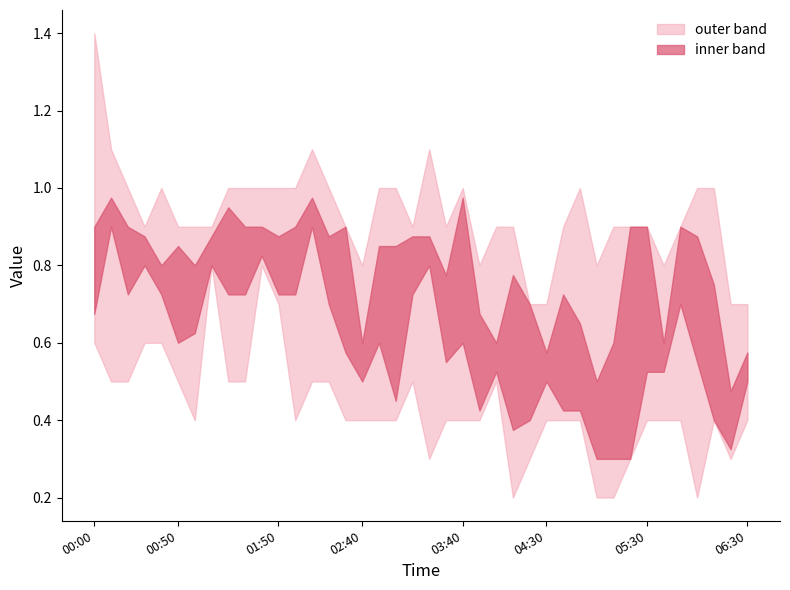

Between 2014/06/14 03:30 and 2014/06/14 05:40, which is larger?

2014/06/14 03:30